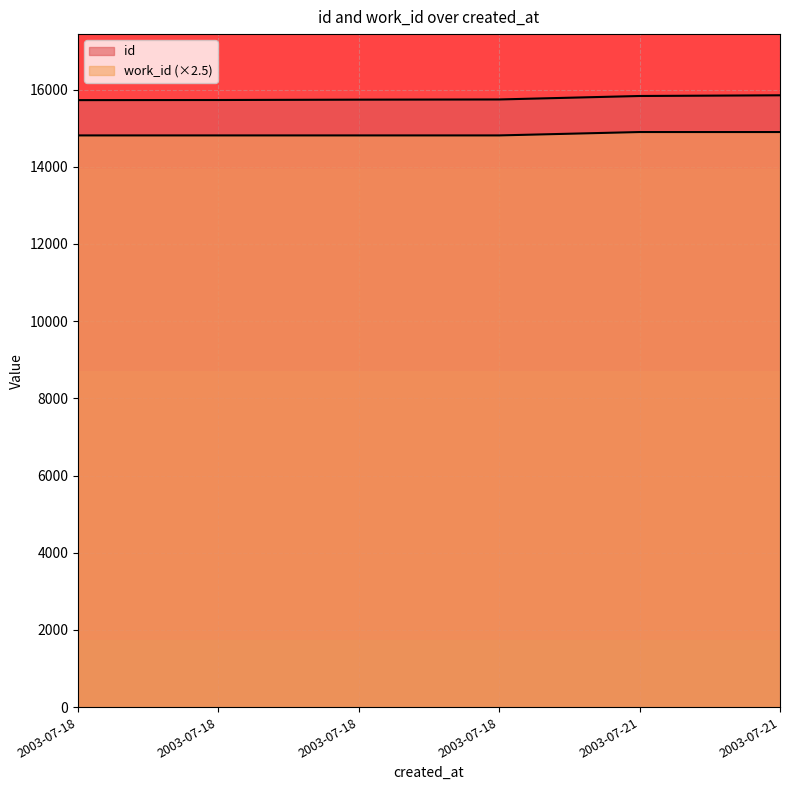

At which label does id reach its peak?

2003-07-21